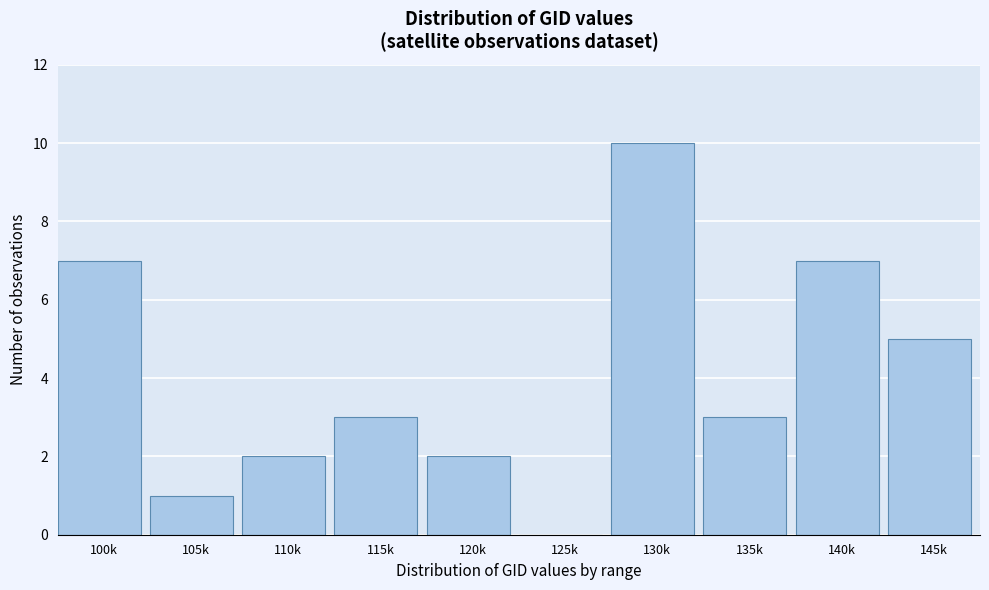

Reading left to right, extract all data points from this chart.

100k=7	105k=1	110k=2	115k=3	120k=2	125k=0	130k=10	135k=3	140k=7	145k=5